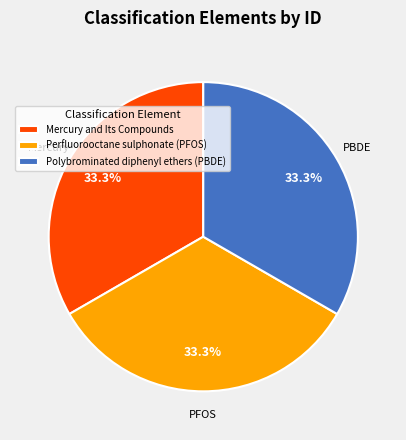

What percentage do Polybrominated diphenyl ethers (PBDE) and Mercury and Its Compounds together represent?

66.7%